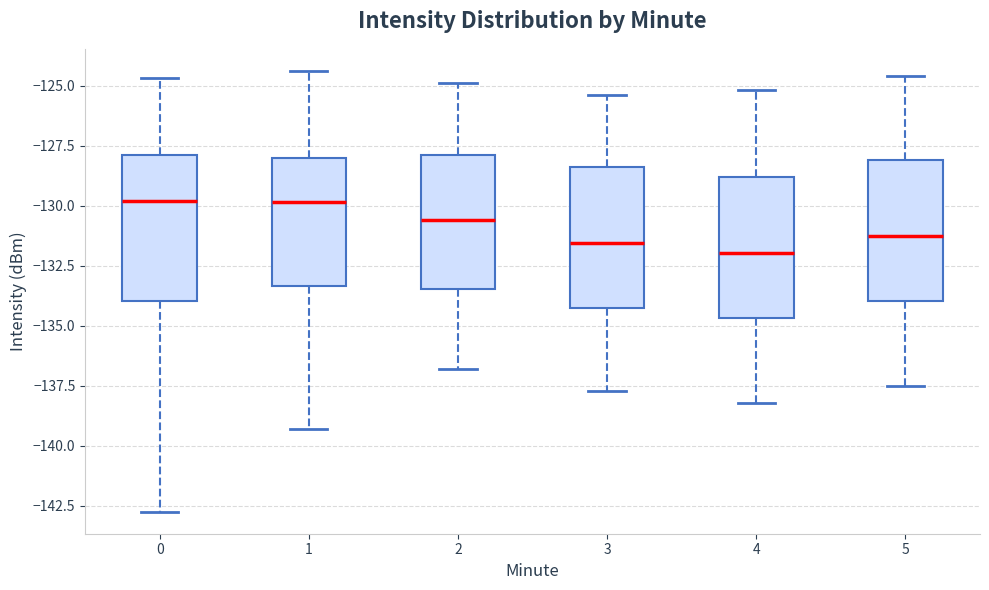

Reading left to right, read every box against the y-axis: the position of its median line, the range the box covers, and the ends of its whiskers. The values are not printed on the chart, so give them approximately, as read against the axis.

0: median -130.0, box -134.0 to -128.0, whiskers -142.5 to -124.5
1: median -130.0, box -133.5 to -128.0, whiskers -139.5 to -124.5
2: median -130.5, box -133.5 to -128.0, whiskers -137.0 to -125.0
3: median -131.5, box -134.5 to -128.5, whiskers -137.5 to -125.5
4: median -132.0, box -134.5 to -129.0, whiskers -138.0 to -125.0
5: median -131.0, box -134.0 to -128.0, whiskers -137.5 to -124.5